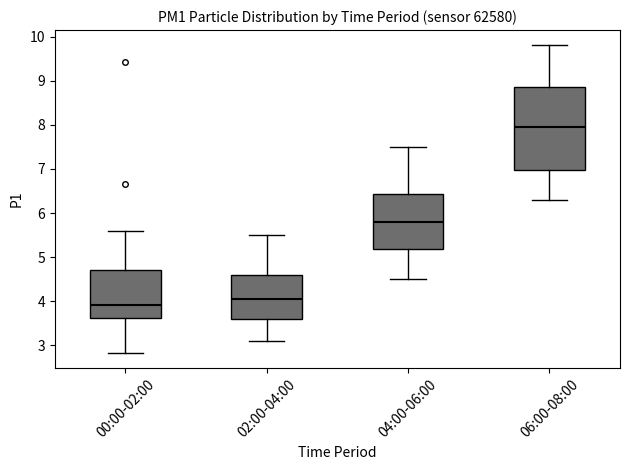

Reading left to right, transcribe this box plot: for each box, give where its median line is, the range the box spans, and where its two whiskers end, as read against the y-axis. The values are not printed on the chart, so give them approximately, as read against the axis.

00:00-02:00: median 3.9, box 3.6 to 4.7, whiskers 2.8 to 5.6
02:00-04:00: median 4.1, box 3.6 to 4.6, whiskers 3.1 to 5.5
04:00-06:00: median 5.8, box 5.2 to 6.4, whiskers 4.5 to 7.5
06:00-08:00: median 8.0, box 7.0 to 8.9, whiskers 6.3 to 9.8